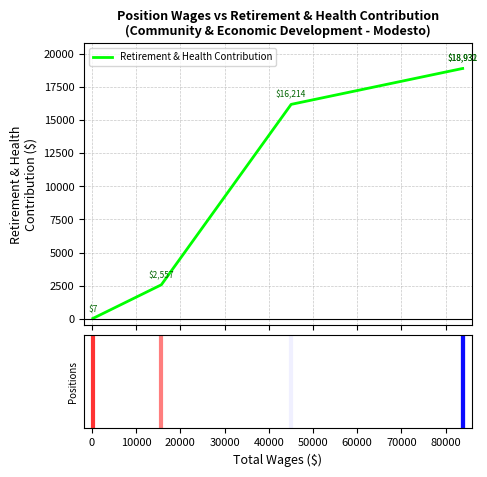

How many data points are less than 16214?

2